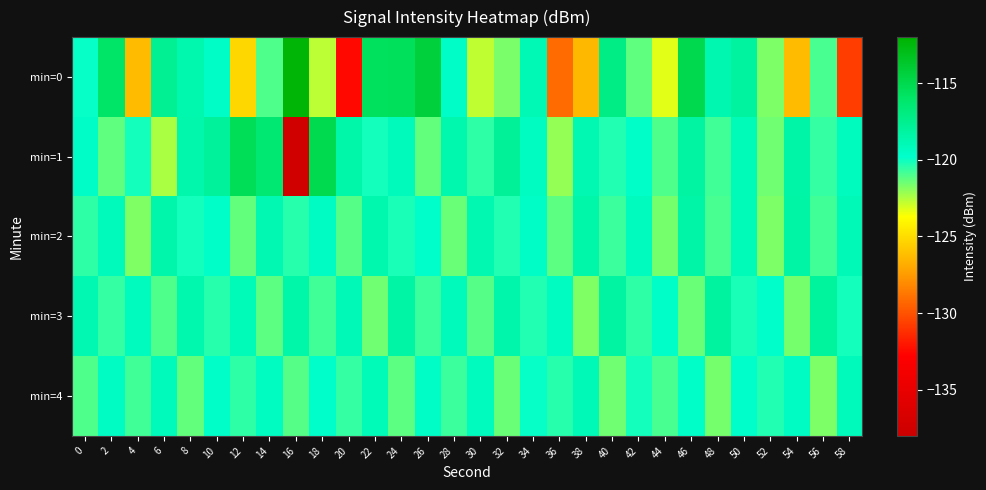

At which category does the chart reach its peak across all series?

16